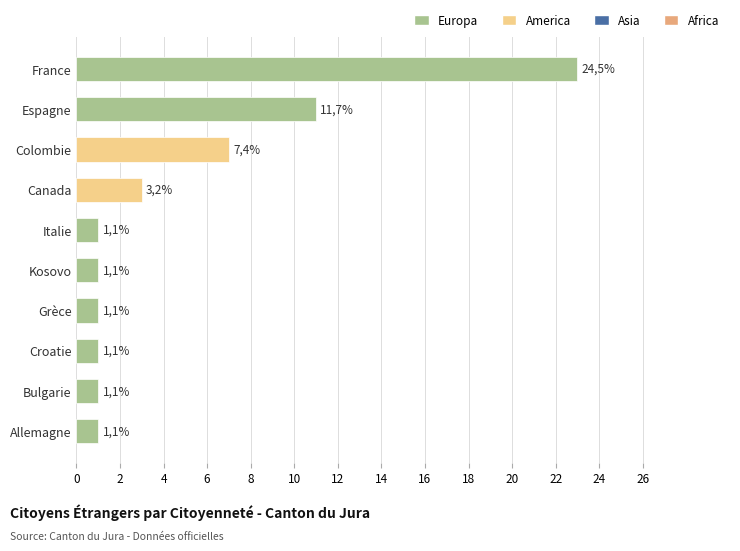

What is the maximum value shown in the chart?

23